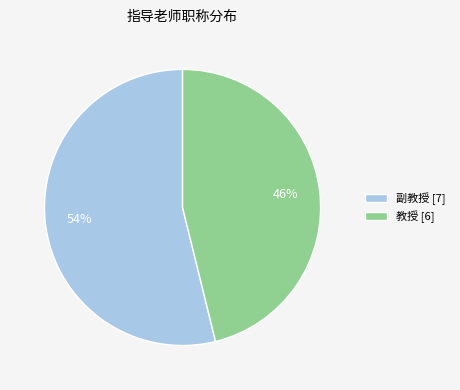

Approximately how many times larger is the value at 副教授 compared to 教授?

1.2